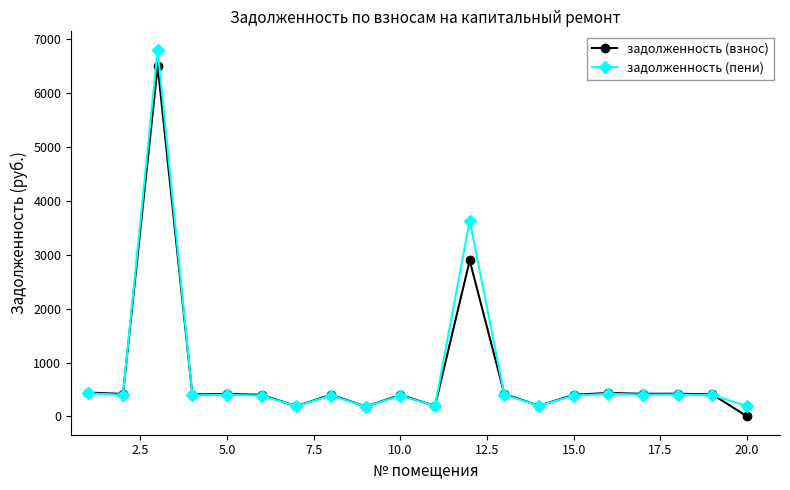

True or false: задолженность (взнос) has more than 1 interior local peaks.

True